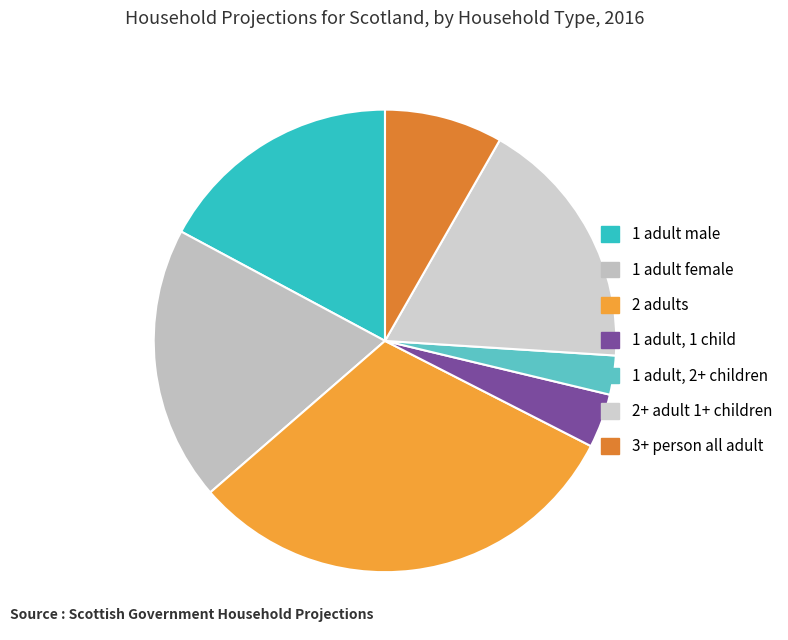

Is the sum of 3+ person all adult and 1 adult male greater than half?

No